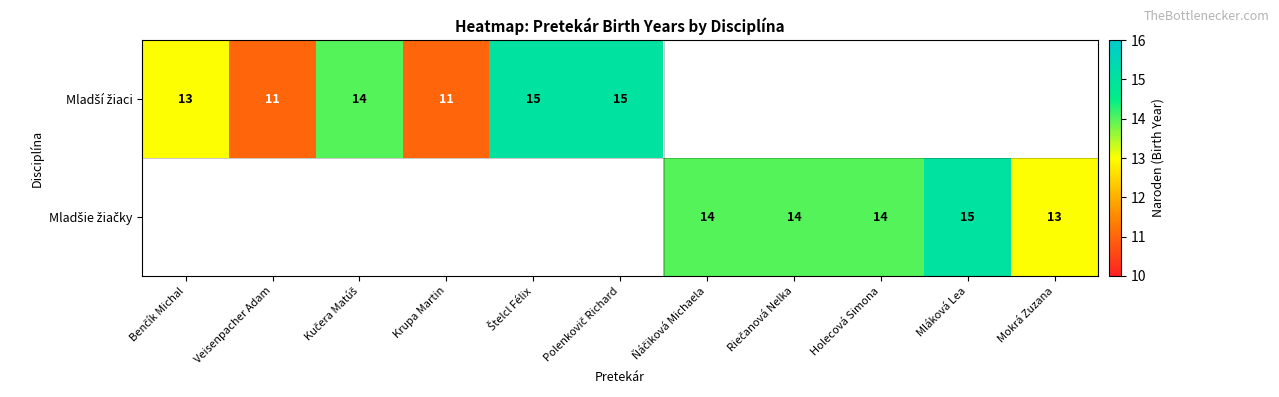

How many positive values does the Mladší žiaci series have?

6